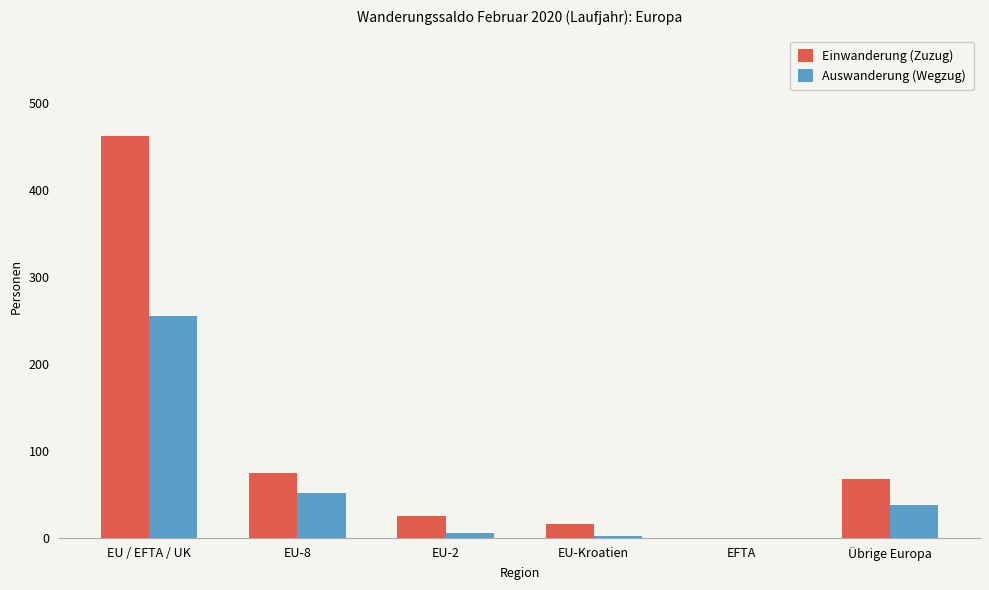

At which label is Auswanderung (Wegzug) closest to 127?

EU-8